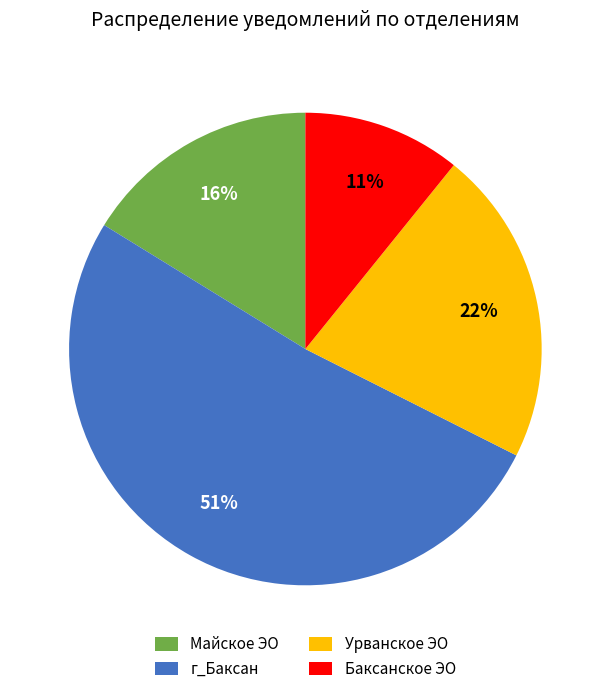

How many slices are in this pie chart?

4